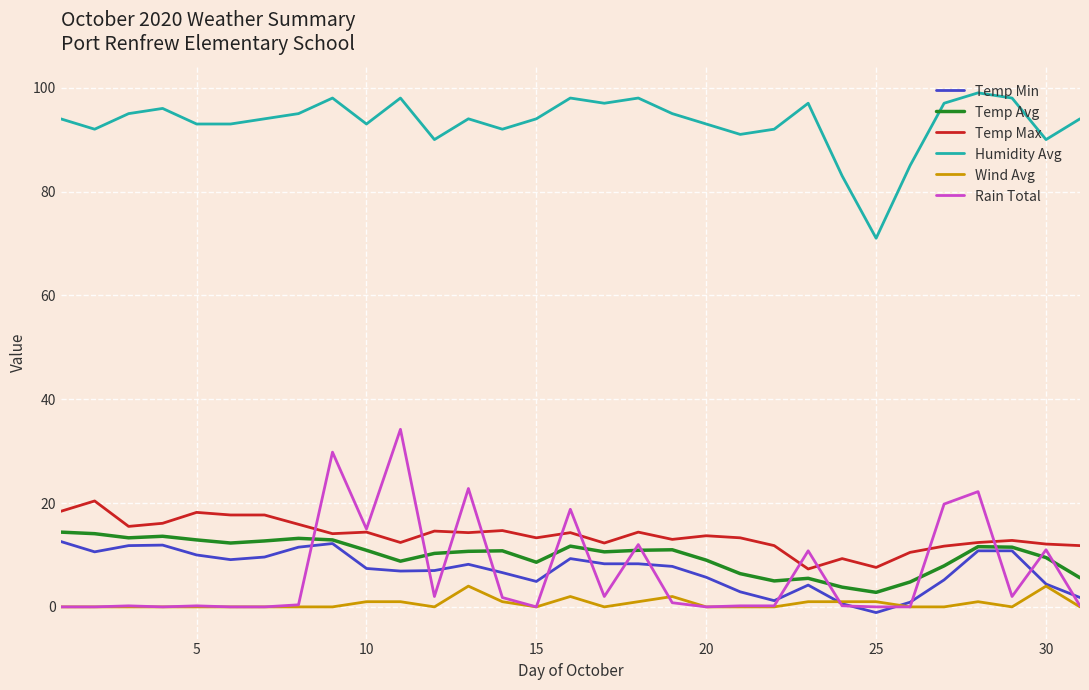

Which series has the largest total across all categories?

Humidity Avg